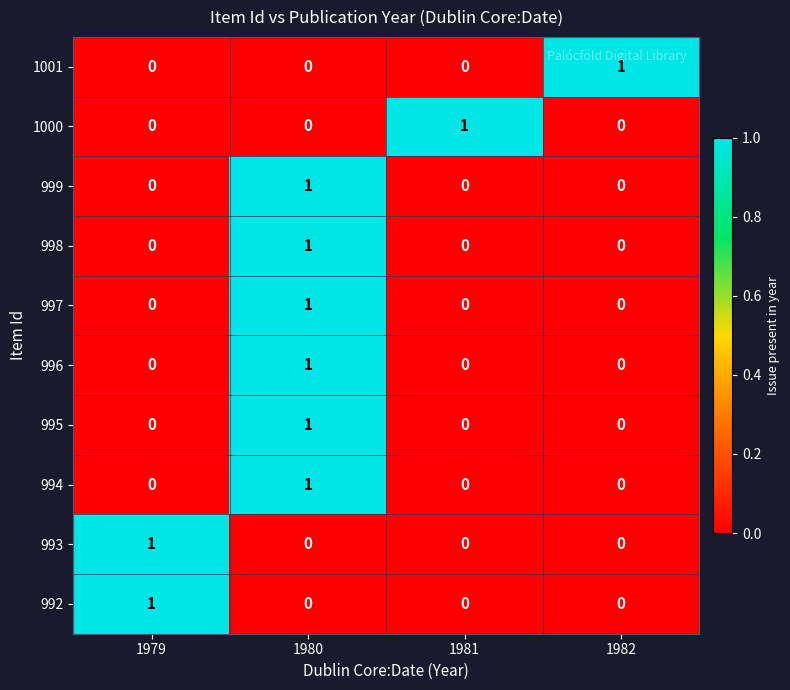

What is the total value across all series at 1980?

6